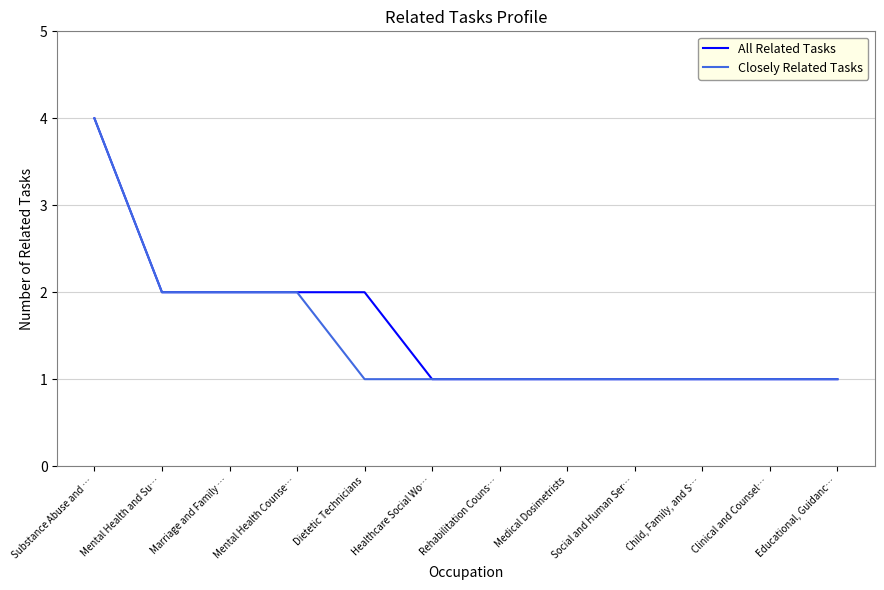

Which category has the highest value in the All Related Tasks series?

Substance Abuse and …